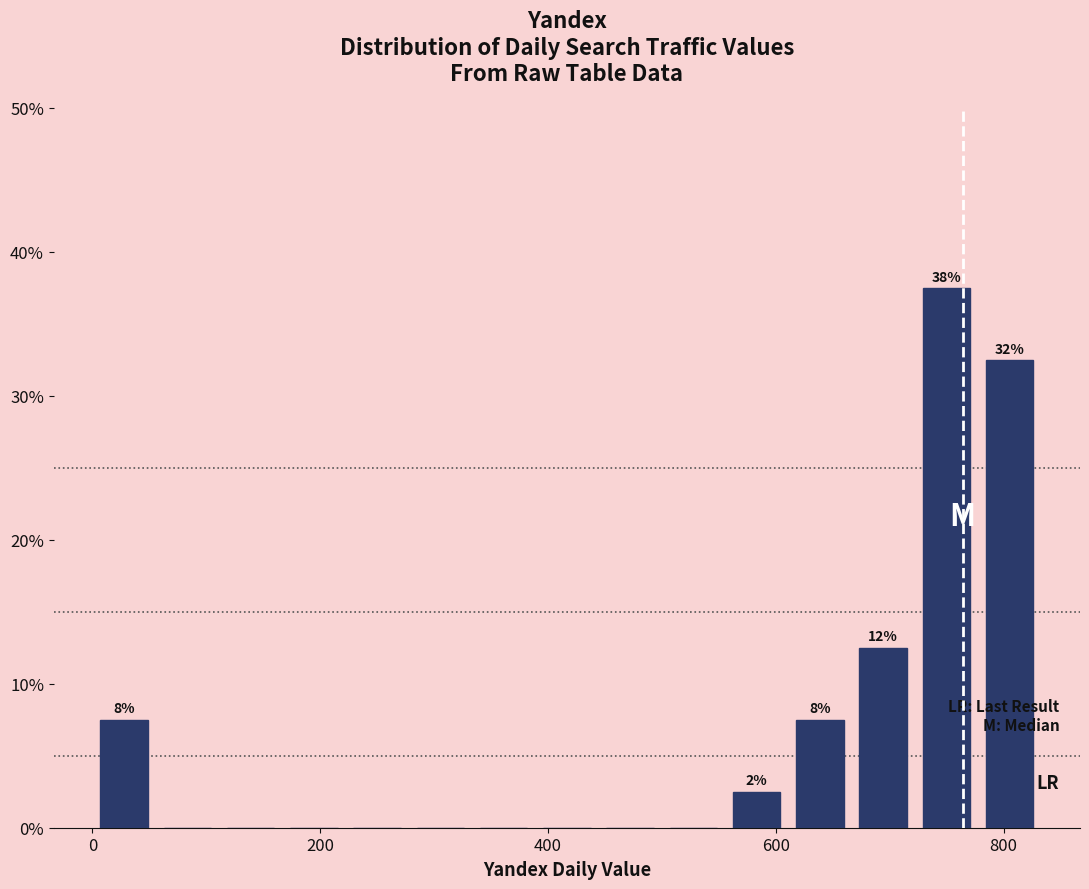

Around what value on the x-axis is the tallest bar? Give the approximate position of its centre, as read against the axis.

740